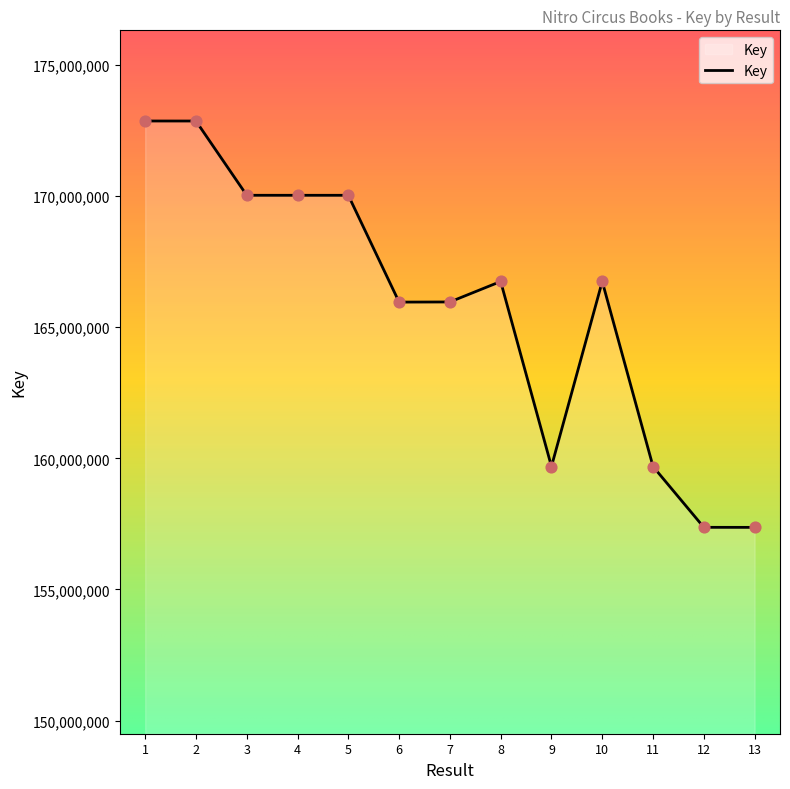

What is the change in value from 2 to 4?

-2832010